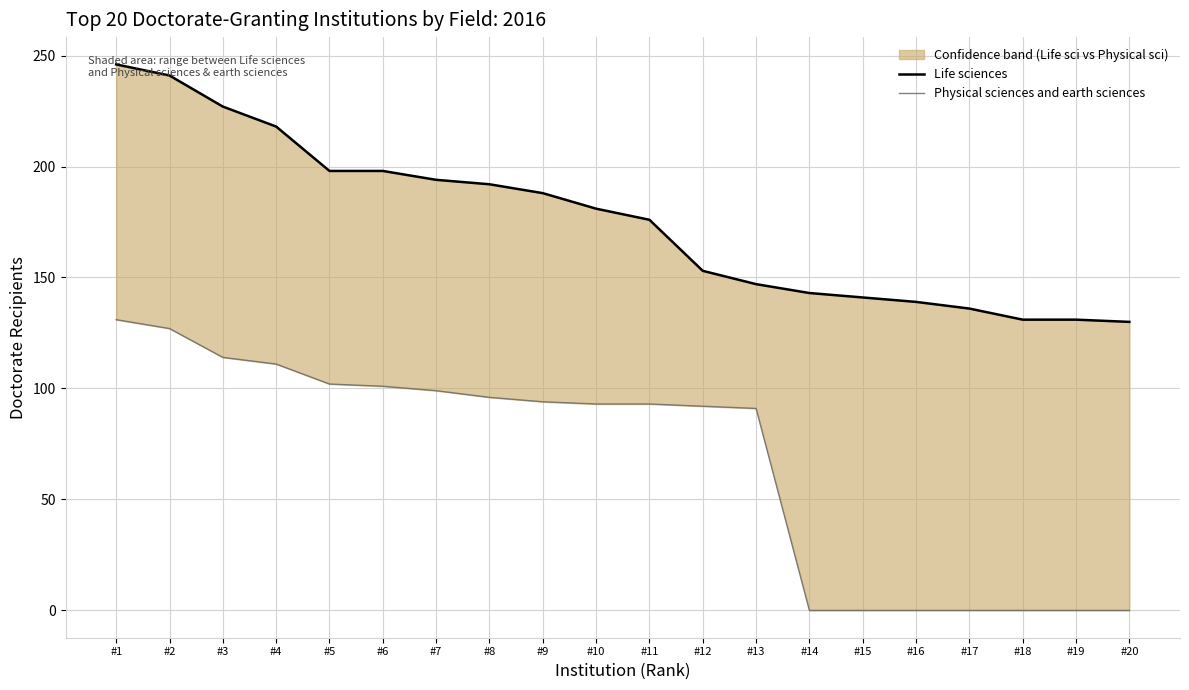

What is the total value across all series at #6?

299